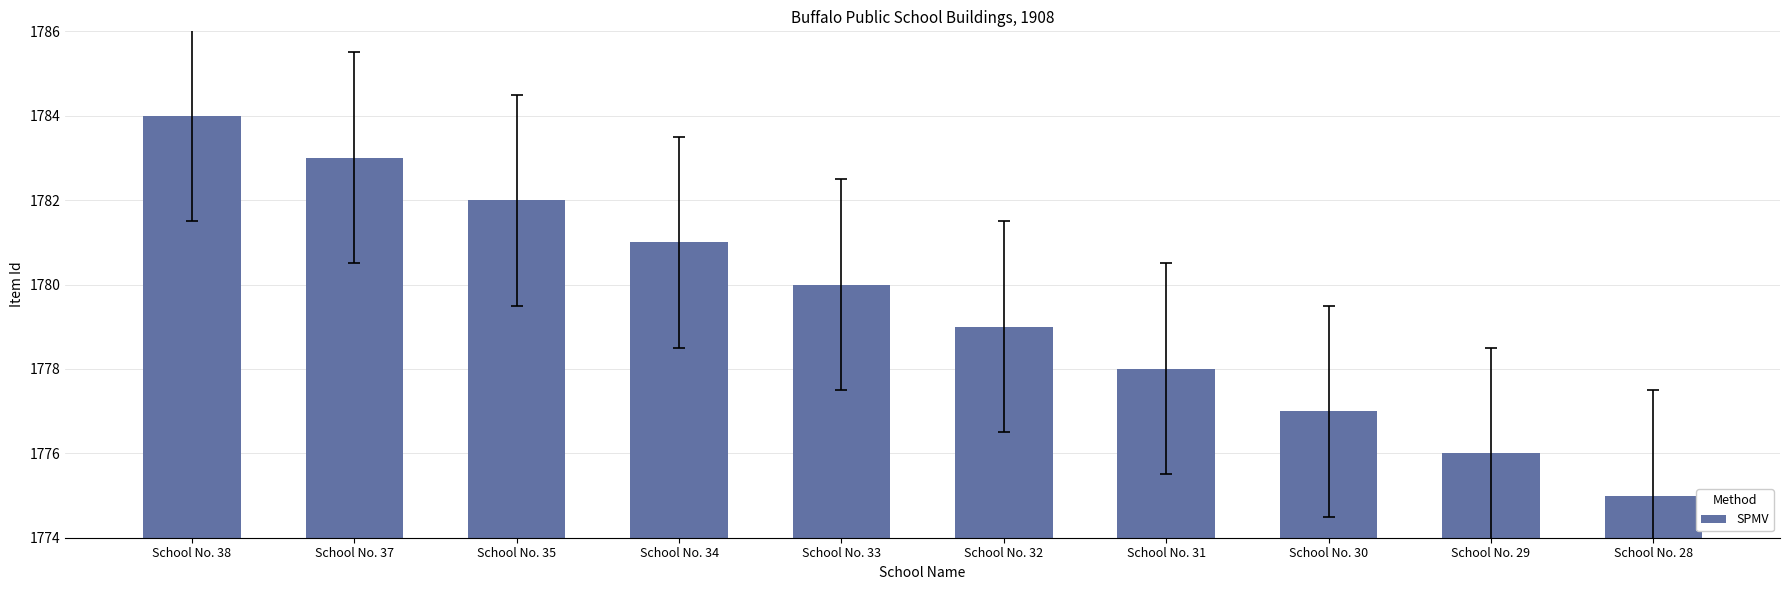

How many values are below 1780?

5